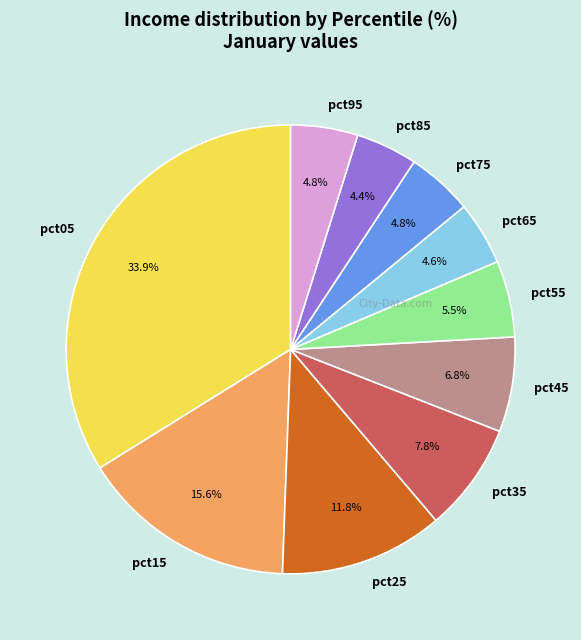

To the nearest percent, what is the difference between the pct05 and pct25 slice percentages?

22%